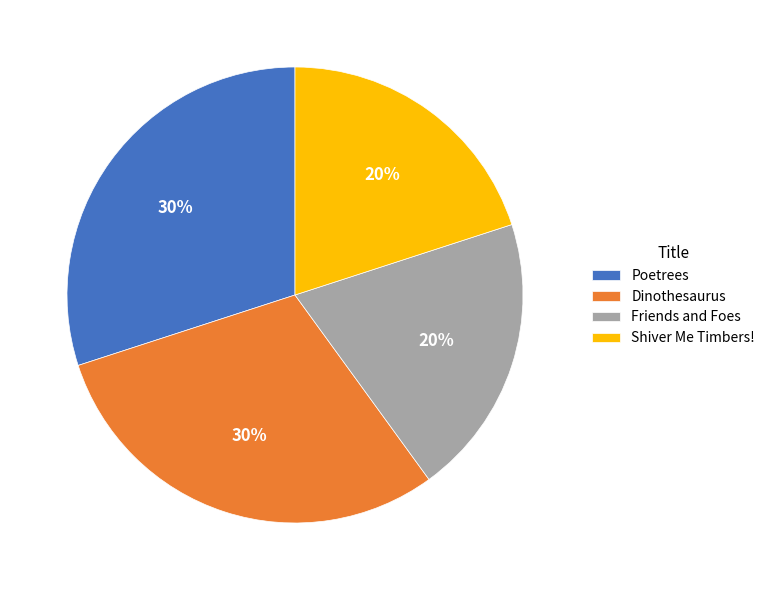

Approximately how many times larger is the value at Shiver Me Timbers! compared to Friends and Foes?

1.0